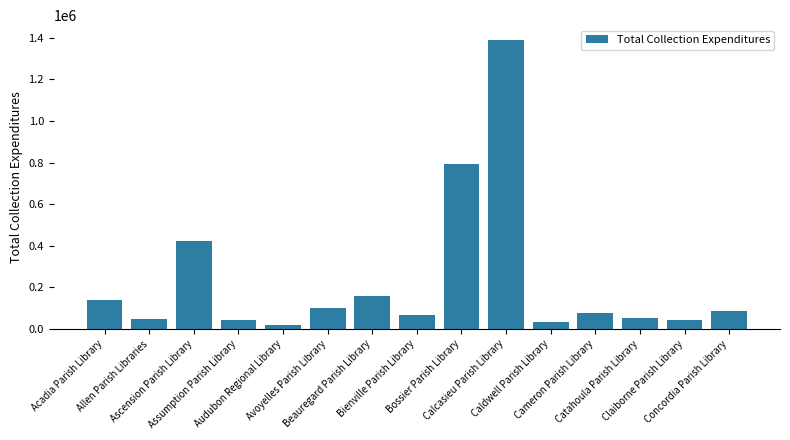

What is the label of the 8th bar from the left?

Bienville Parish Library